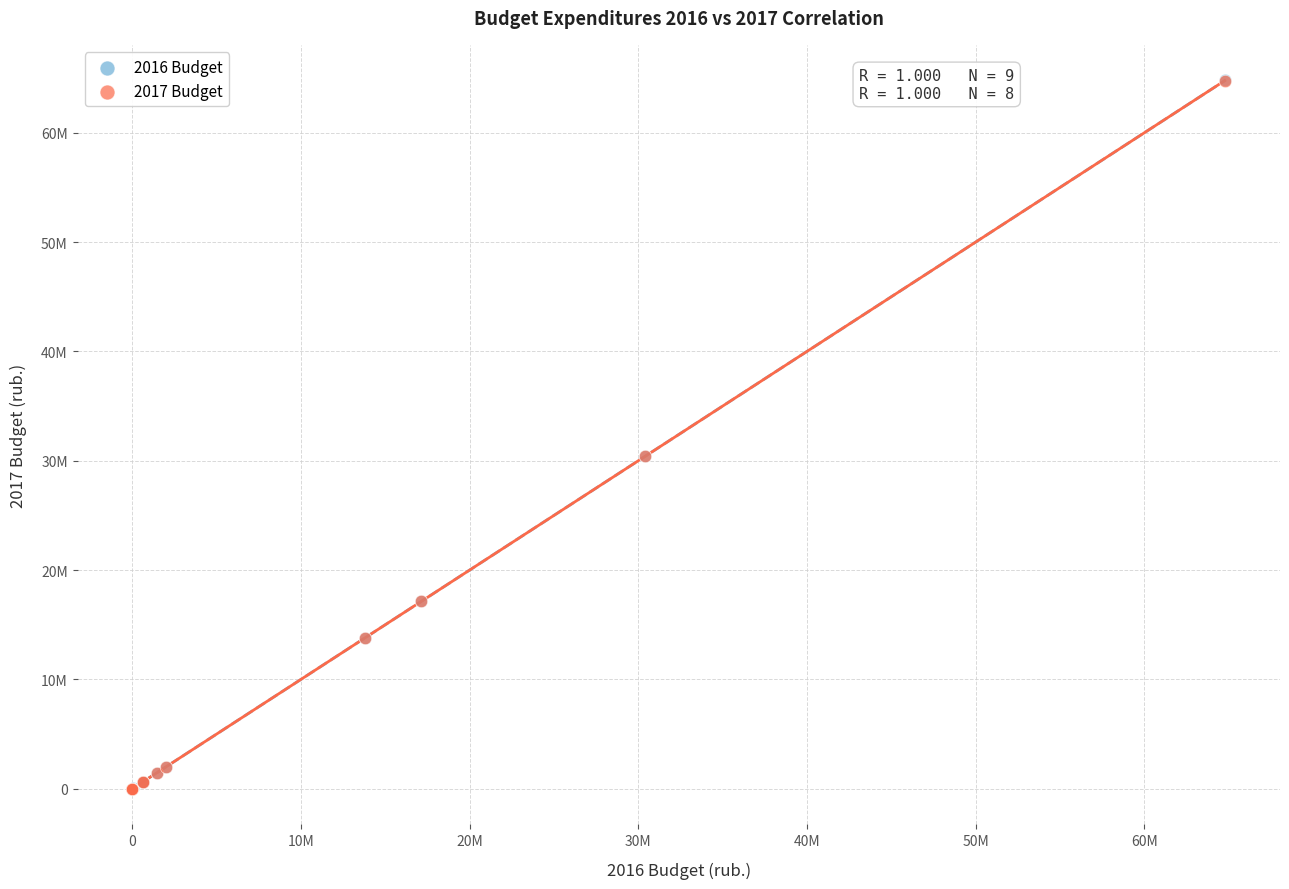

Which series has the widest spread of Y values?

2016 Budget